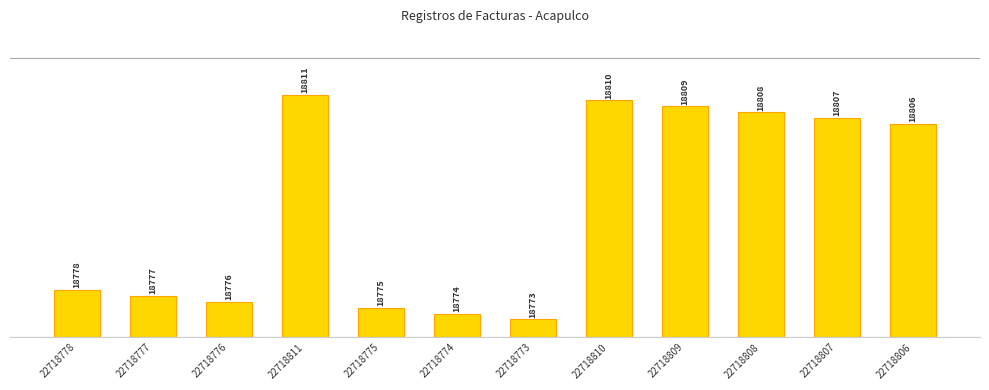

At which label does the data first exceed 36?

22718811